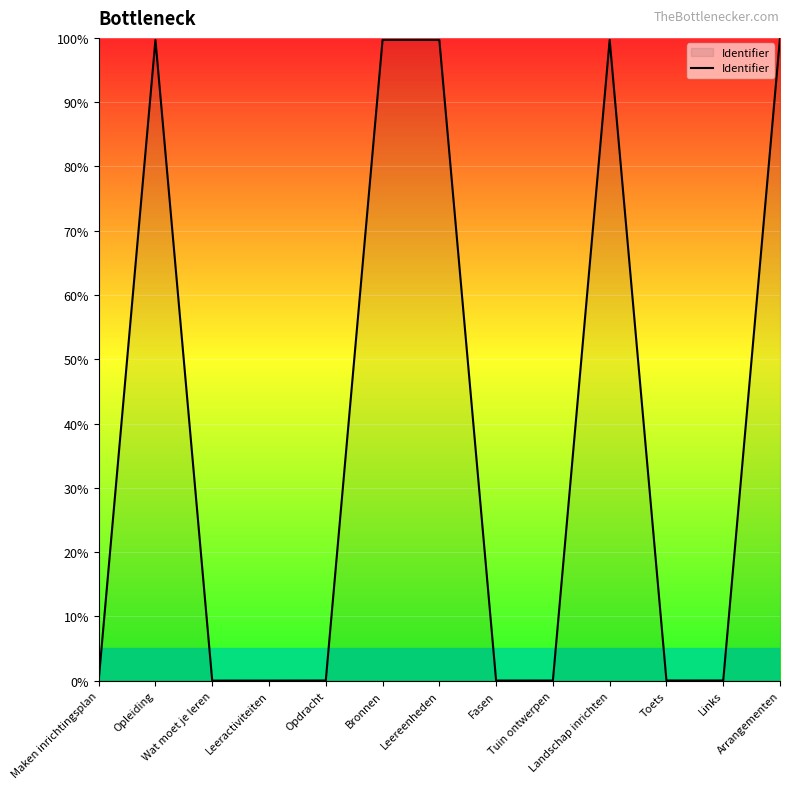

Does the chart display data point markers on the line(s)?

No